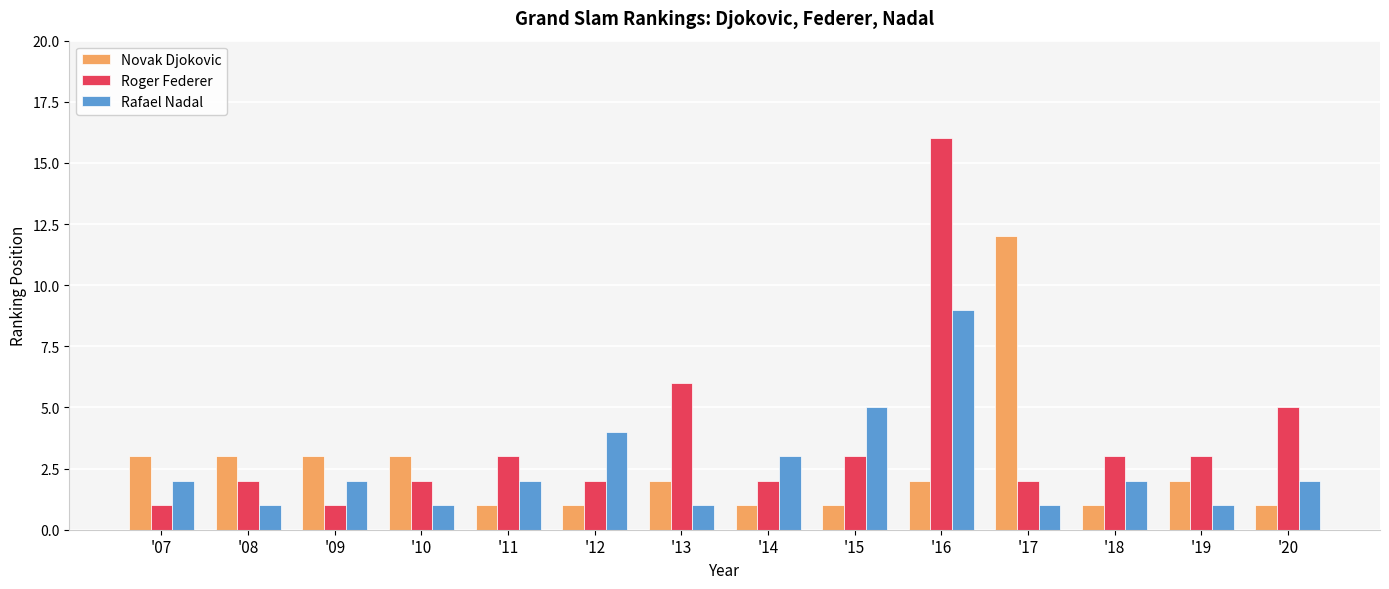

At which category is the sum across all series the highest?

'16